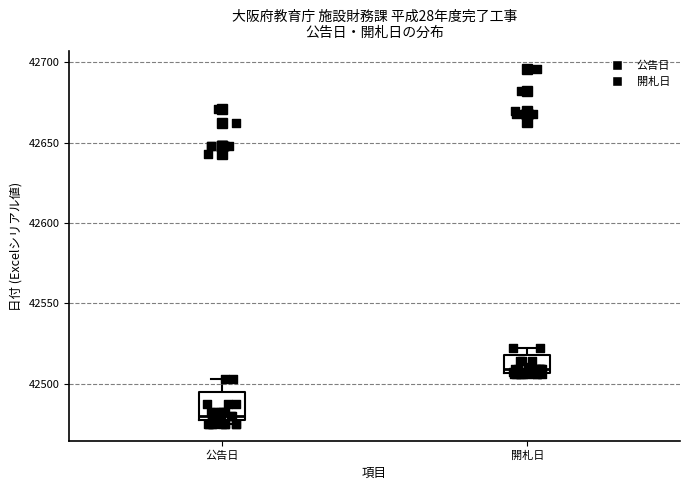

Which box's median line is the highest?

開札日